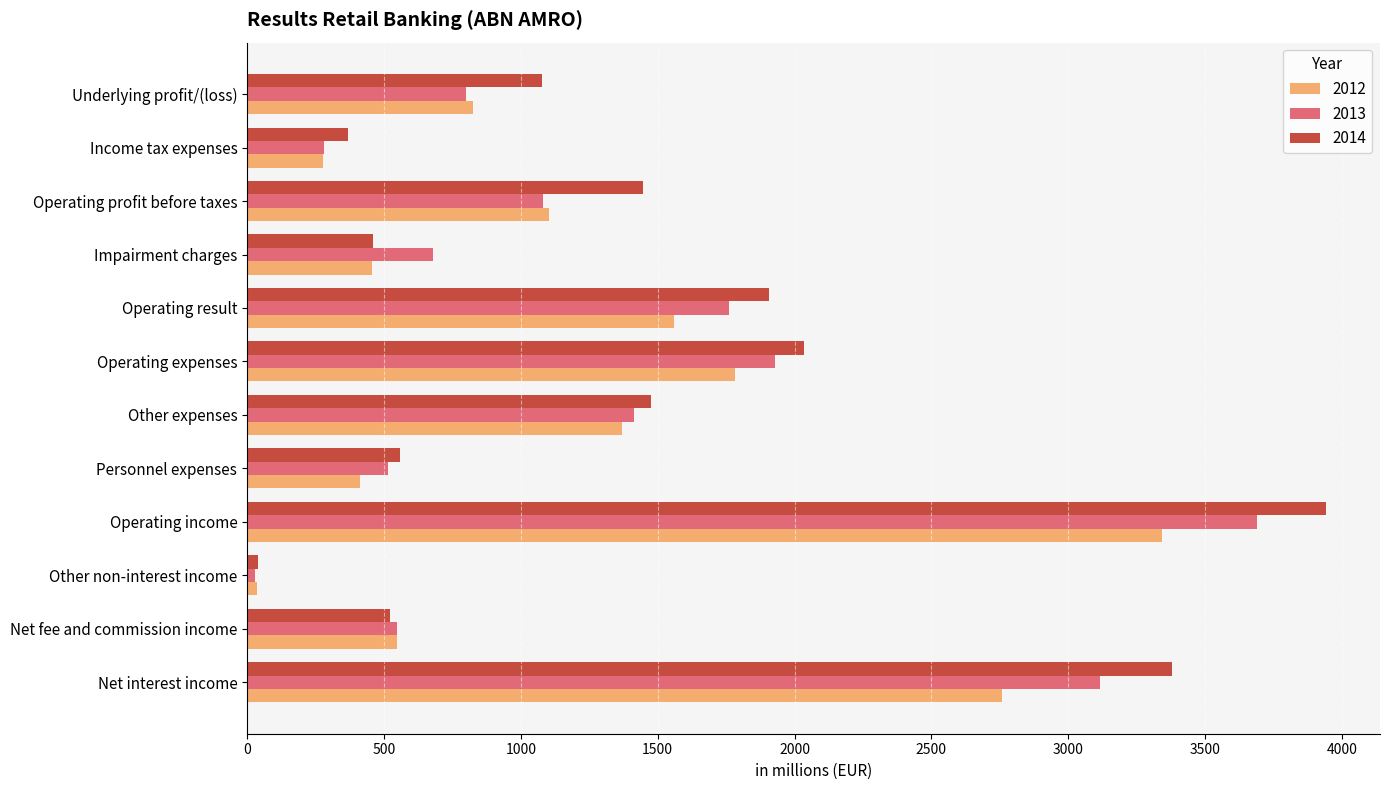

How many data points does each series have?

12